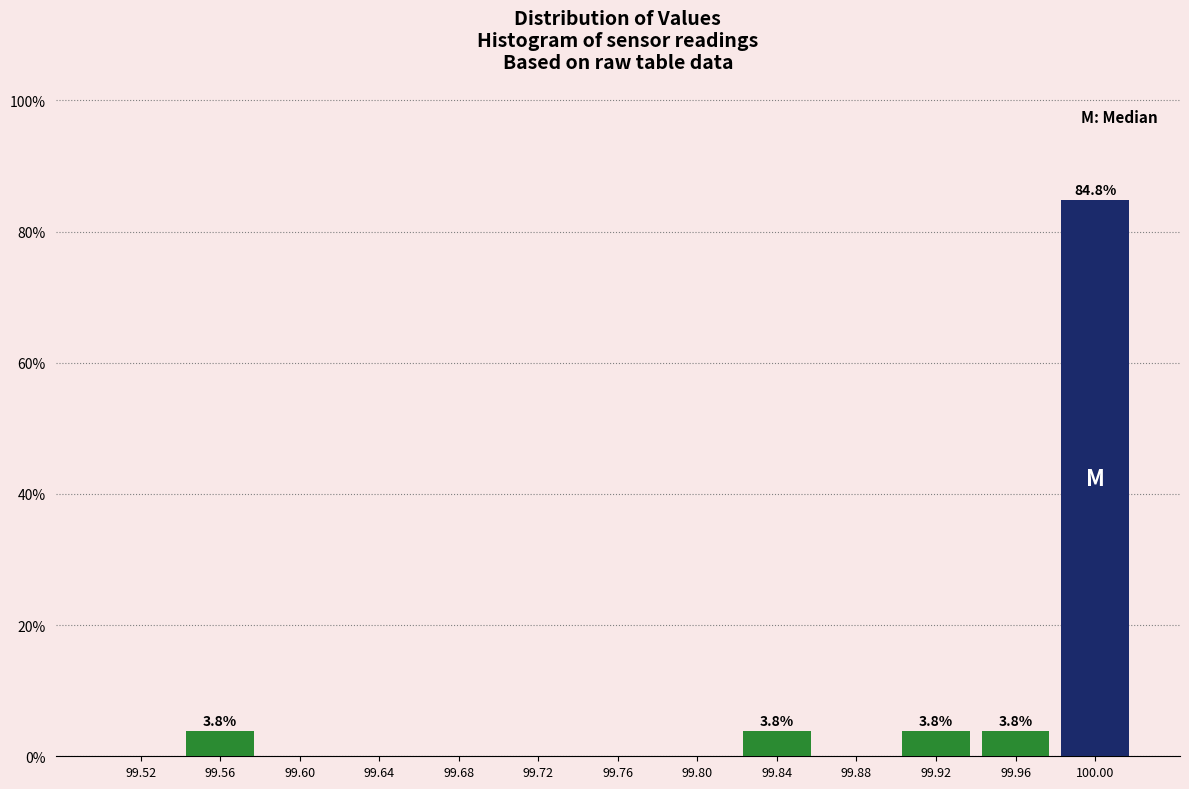

Which range on the x-axis has the tallest bar?

99.98 to 100.02